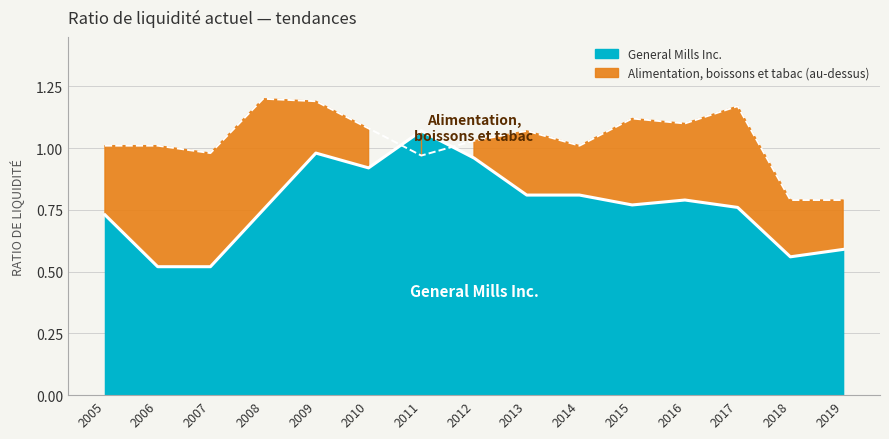

Reading left to right, extract all data points from this chart.

General Mills Inc.: 0.7	0.5	0.5	0.8	1.0	0.9	1.1	1.0	0.8	0.8	0.8	0.8	0.8	0.6	0.6
Alimentation, boissons et tabac: 1.0	1.0	1.0	1.2	1.2	1.1	1.0	1.0	1.1	1.0	1.1	1.1	1.2	0.8	0.8